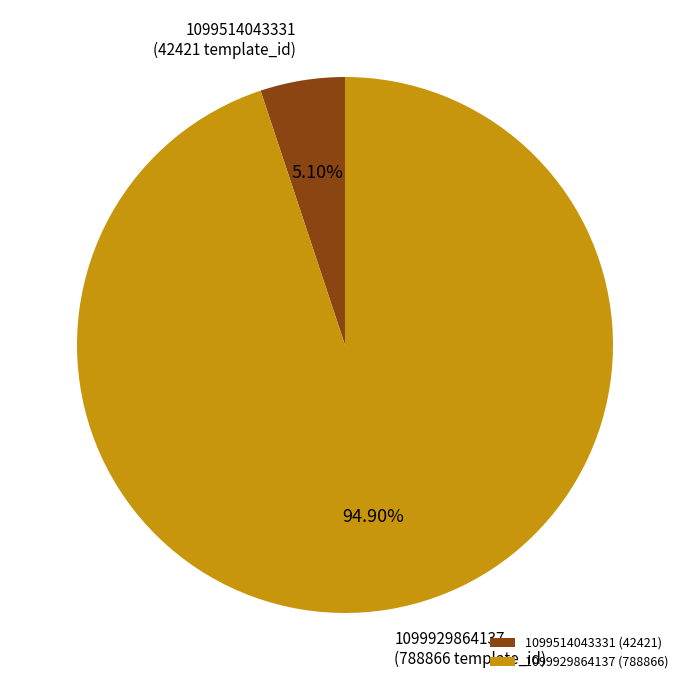

Is the sum of 1099514043331 and 1099929864137 greater than half?

Yes